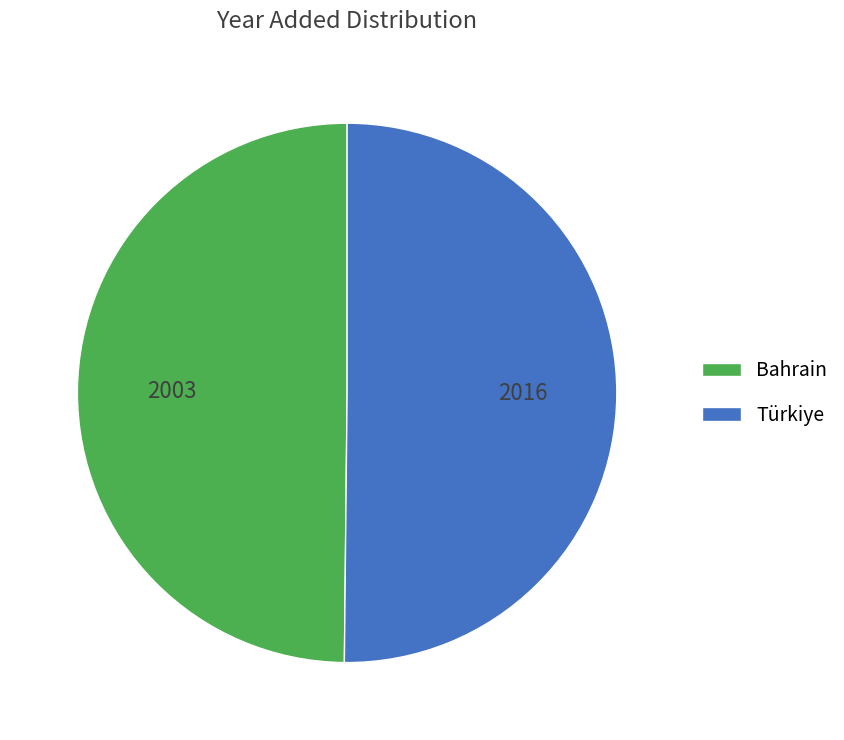

Combined, do Bahrain and Türkiye account for over 50%?

Yes